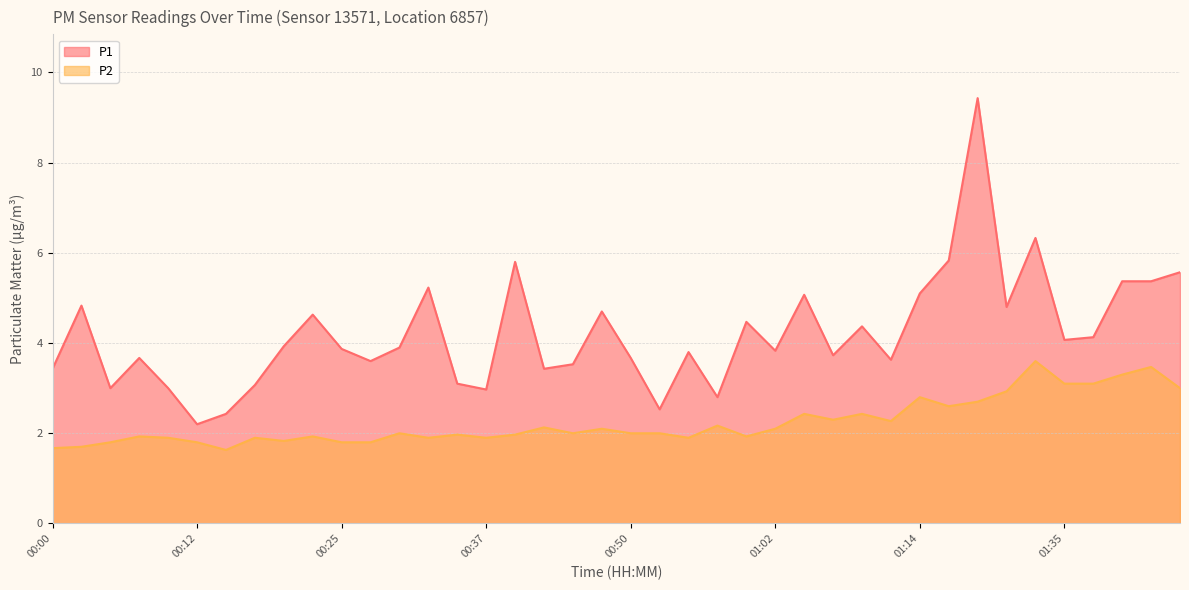

True or false: P2 has a value of 4.5 at 01:17.

False